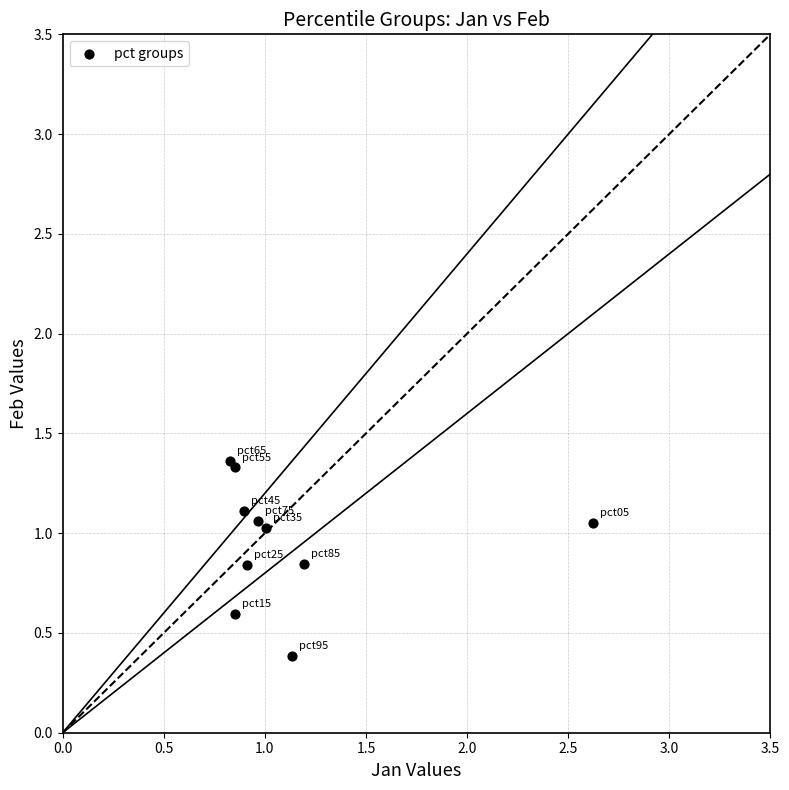

What Y value in the scatter plot is closest to 0?

0.4